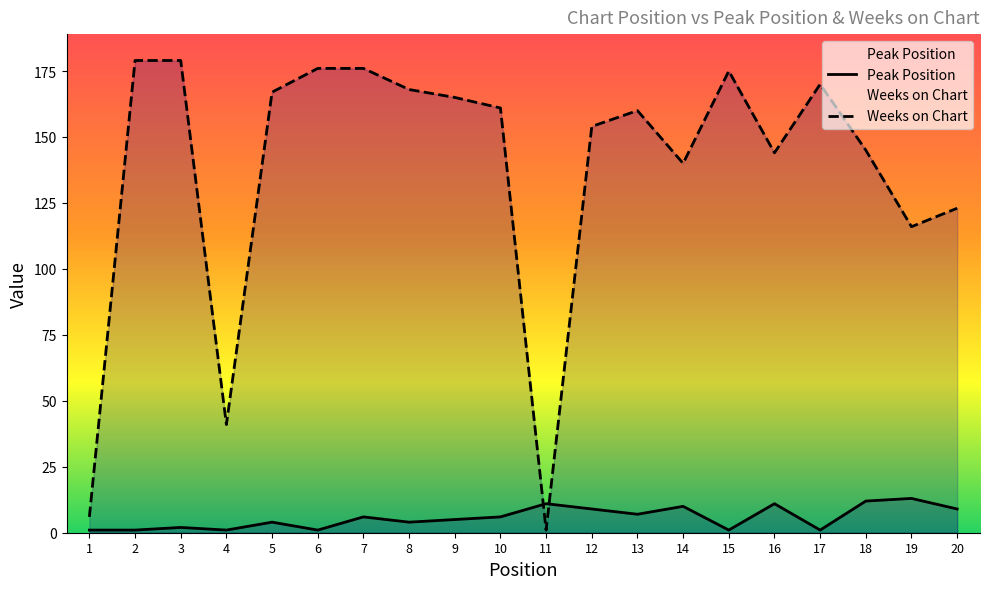

What are all the series names shown in the legend?

Peak Position, Weeks on Chart